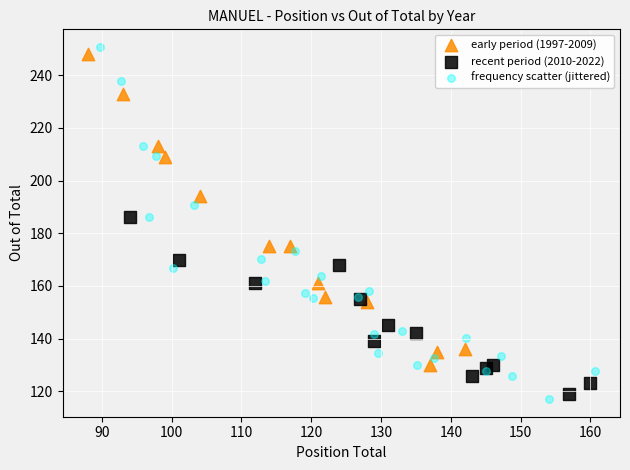

What are all the series names shown in the legend?

early period (1997-2009), recent period (2010-2022), frequency scatter (jittered)